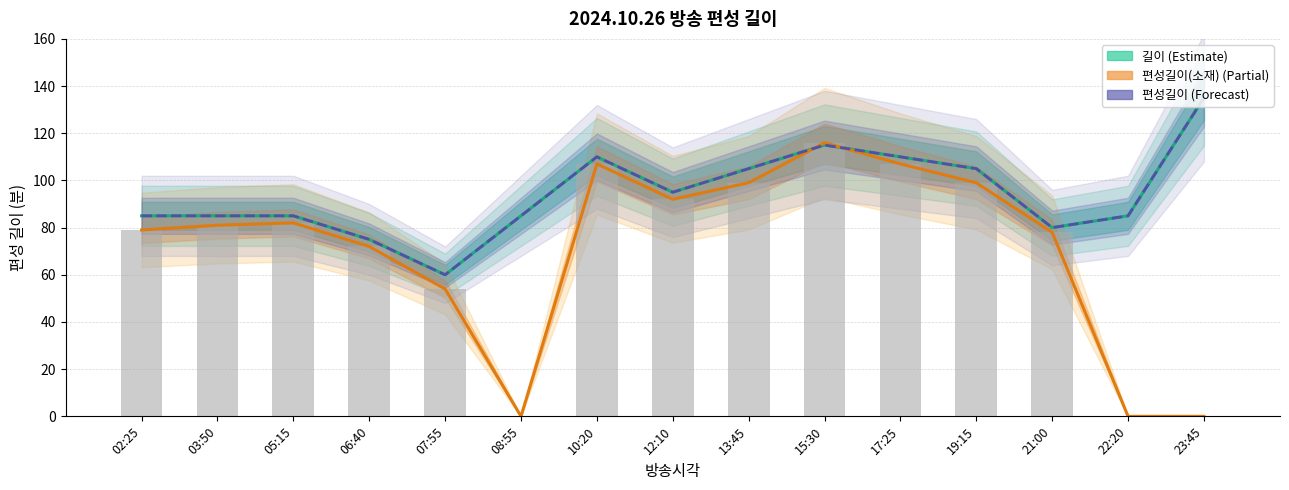

Between 07:55 and 12:10, which is larger?

12:10